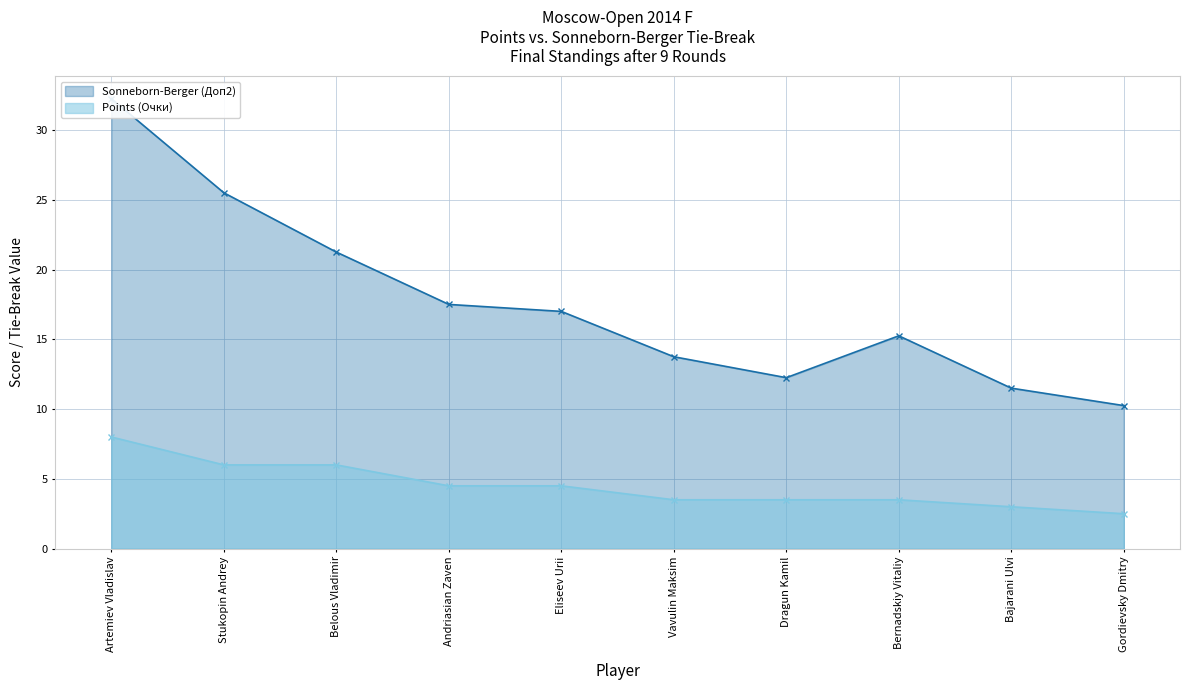

What is the label of the 6th point from the left?

Vavulin Maksim